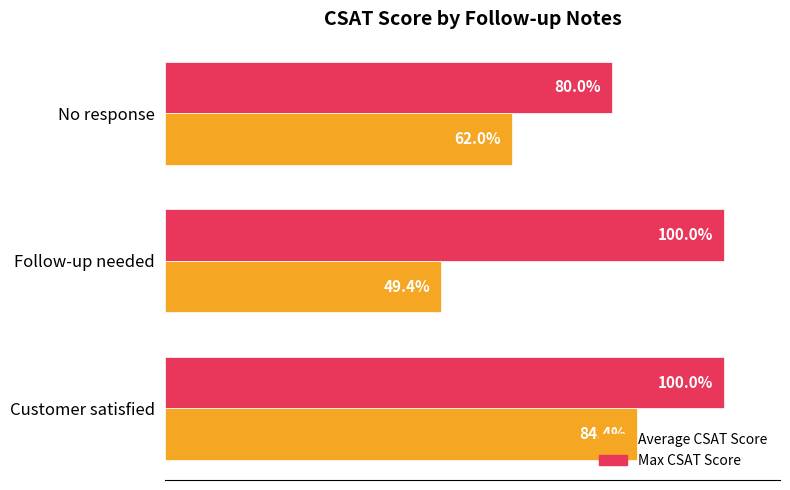

Rank the series by their average value, from lowest to highest.

Average CSAT Score, Max CSAT Score